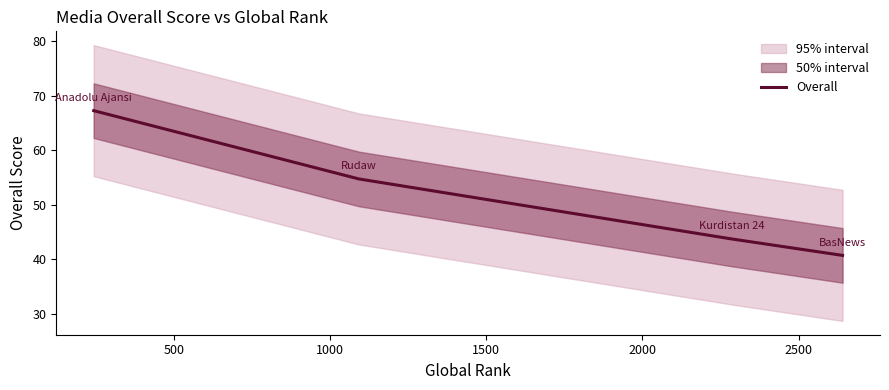

True or false: Overall has more than 0 interior local peaks.

False